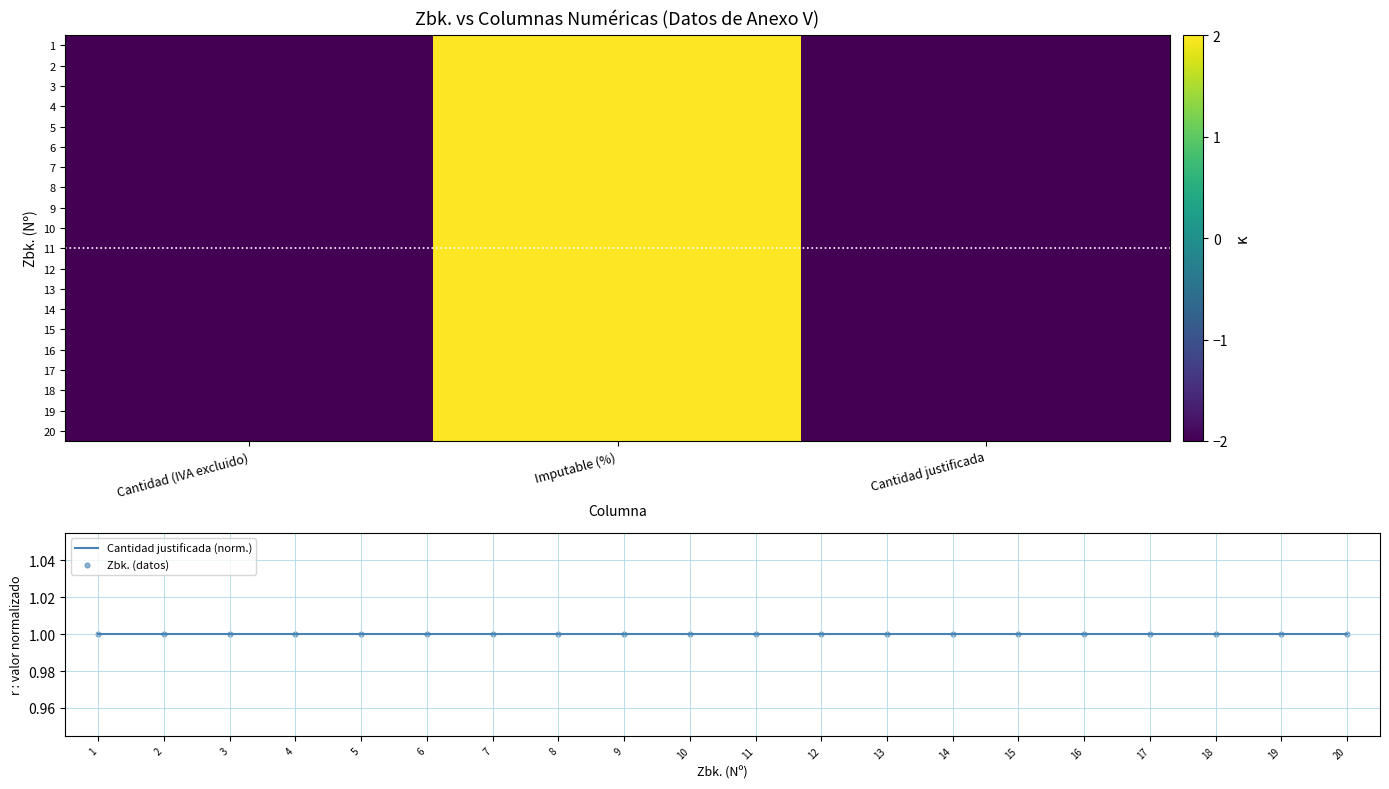

Reading left to right, list all the values displayed in this chart.

1: -2	2	-2
2: -2	2	-2
3: -2	2	-2
4: -2	2	-2
5: -2	2	-2
6: -2	2	-2
7: -2	2	-2
8: -2	2	-2
9: -2	2	-2
10: -2	2	-2
11: -2	2	-2
12: -2	2	-2
13: -2	2	-2
14: -2	2	-2
15: -2	2	-2
16: -2	2	-2
17: -2	2	-2
18: -2	2	-2
19: -2	2	-2
20: -2	2	-2